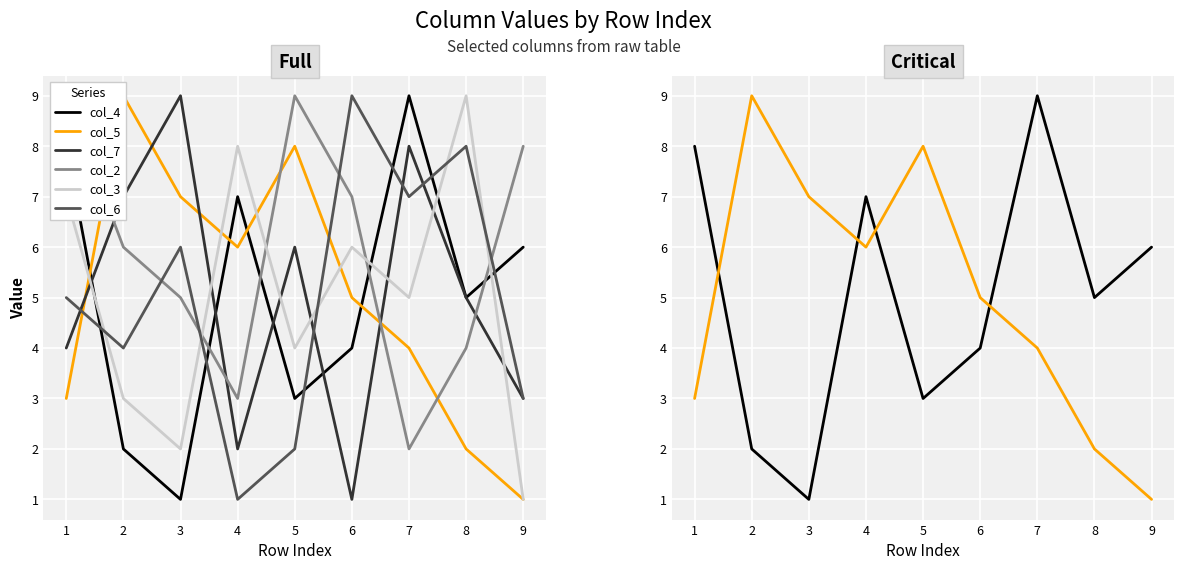

What is the value of the col_4 point at the 8th from the left?

5